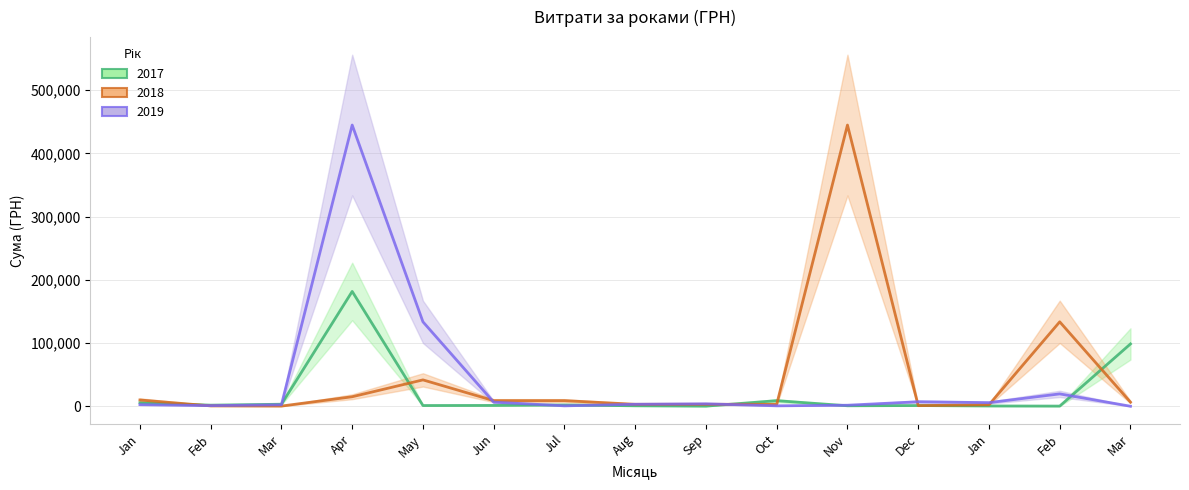

What are all the series names shown in the legend?

2017, 2018, 2019